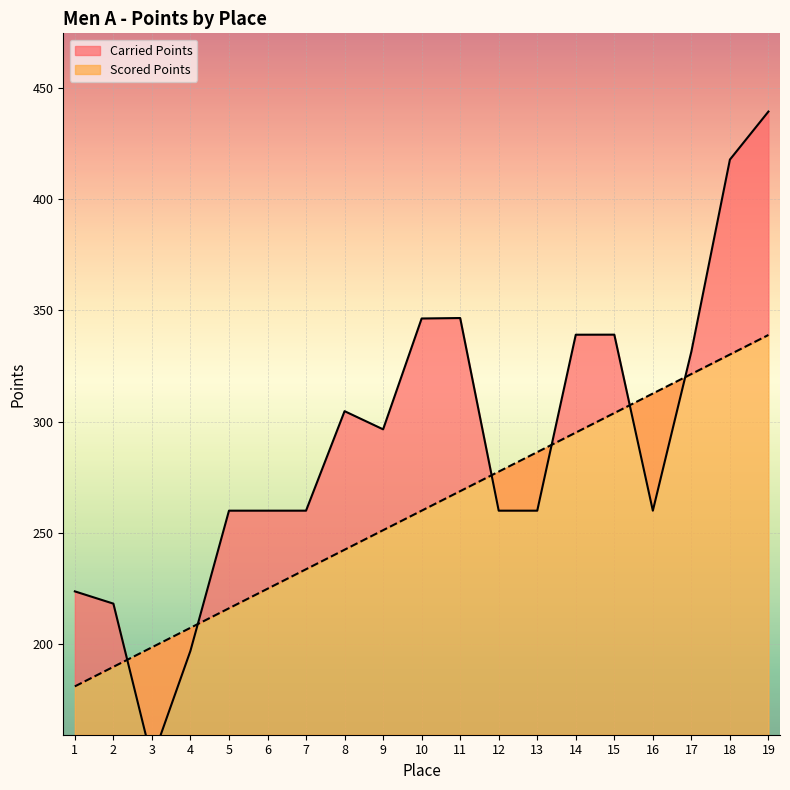

What is the difference between the highest and lowest values at 13?

26.3